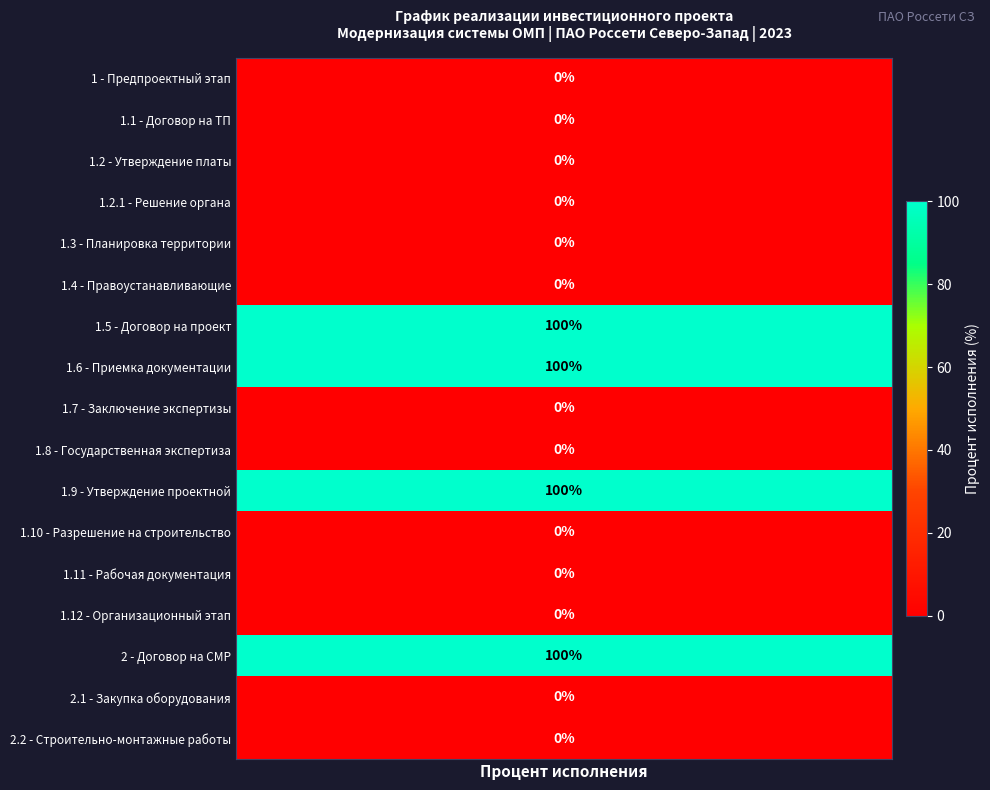

How many data points are above 0?

4